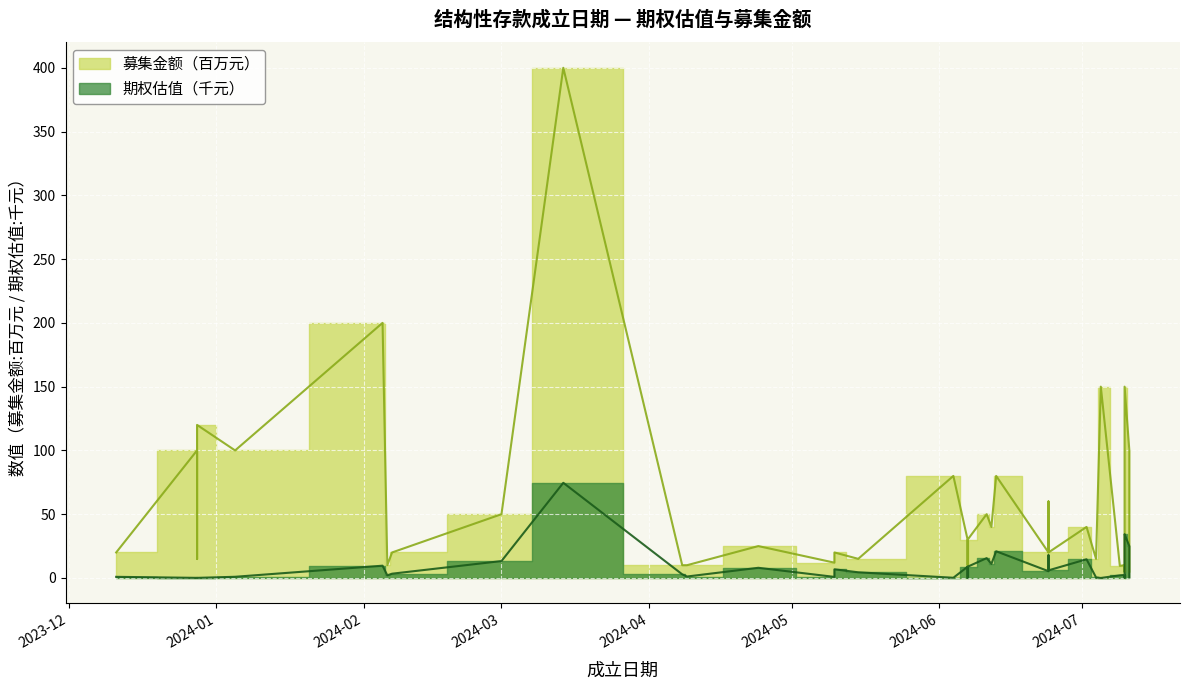

At which category is the sum across all series the highest?

2024-03-14